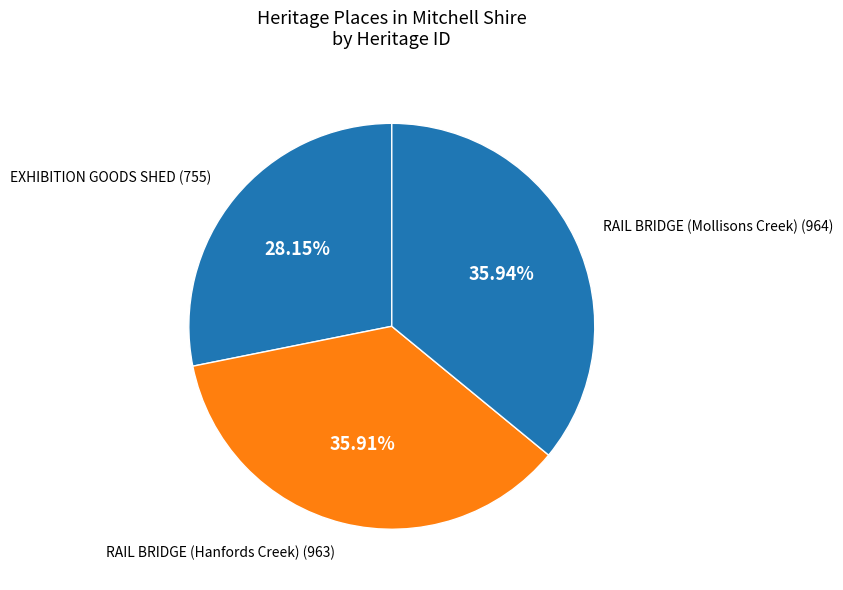

Which slice is the smallest?

EXHIBITION GOODS SHED